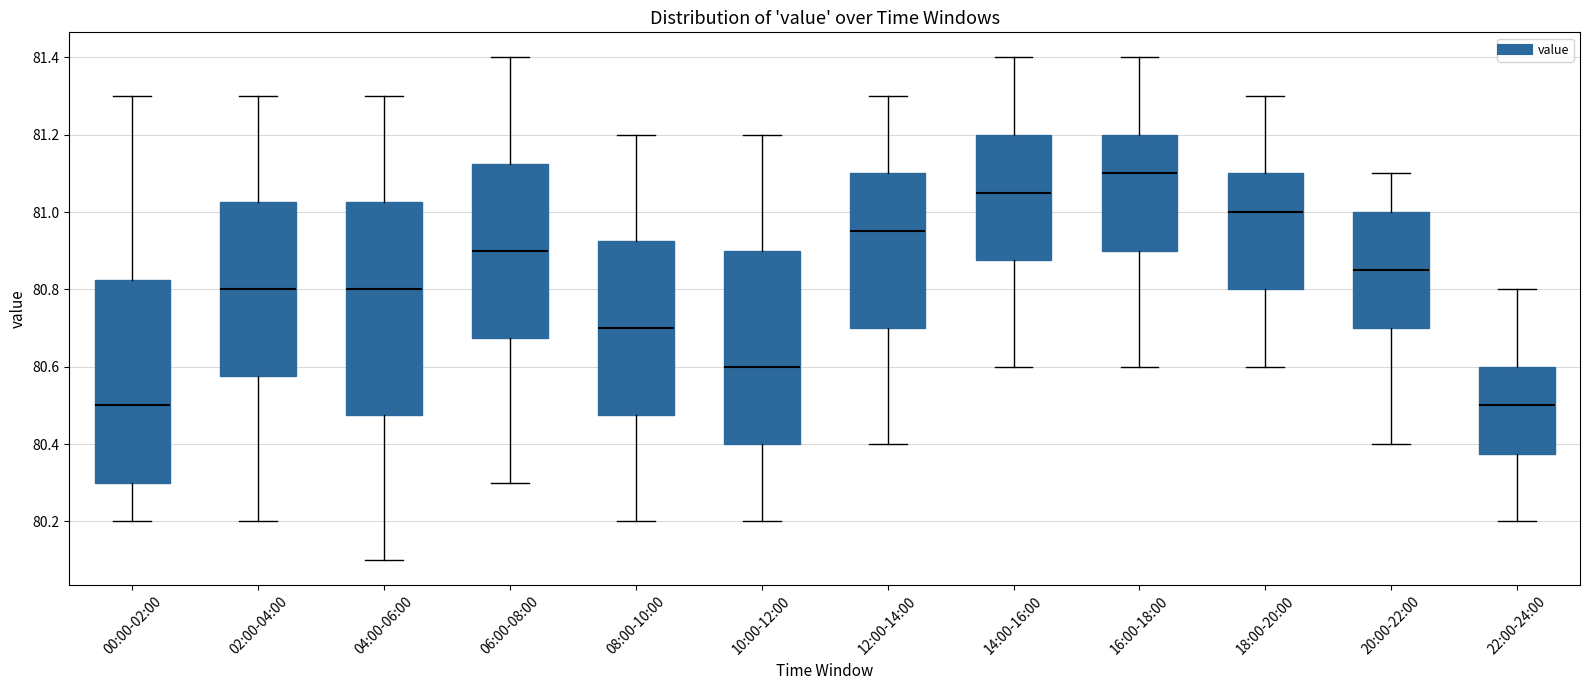

Reading left to right, read every box against the y-axis: the position of its median line, the range the box covers, and the ends of its whiskers. The values are not printed on the chart, so give them approximately, as read against the axis.

00:00-02:00: median 80.50, box 80.30 to 80.82, whiskers 80.20 to 81.30
02:00-04:00: median 80.80, box 80.58 to 81.02, whiskers 80.20 to 81.30
04:00-06:00: median 80.80, box 80.48 to 81.02, whiskers 80.10 to 81.30
06:00-08:00: median 80.90, box 80.68 to 81.12, whiskers 80.30 to 81.40
08:00-10:00: median 80.70, box 80.48 to 80.92, whiskers 80.20 to 81.20
10:00-12:00: median 80.60, box 80.40 to 80.90, whiskers 80.20 to 81.20
12:00-14:00: median 80.96, box 80.70 to 81.10, whiskers 80.40 to 81.30
14:00-16:00: median 81.06, box 80.88 to 81.20, whiskers 80.60 to 81.40
16:00-18:00: median 81.10, box 80.90 to 81.20, whiskers 80.60 to 81.40
18:00-20:00: median 81.00, box 80.80 to 81.10, whiskers 80.60 to 81.30
20:00-22:00: median 80.86, box 80.70 to 81.00, whiskers 80.40 to 81.10
22:00-24:00: median 80.50, box 80.38 to 80.60, whiskers 80.20 to 80.80